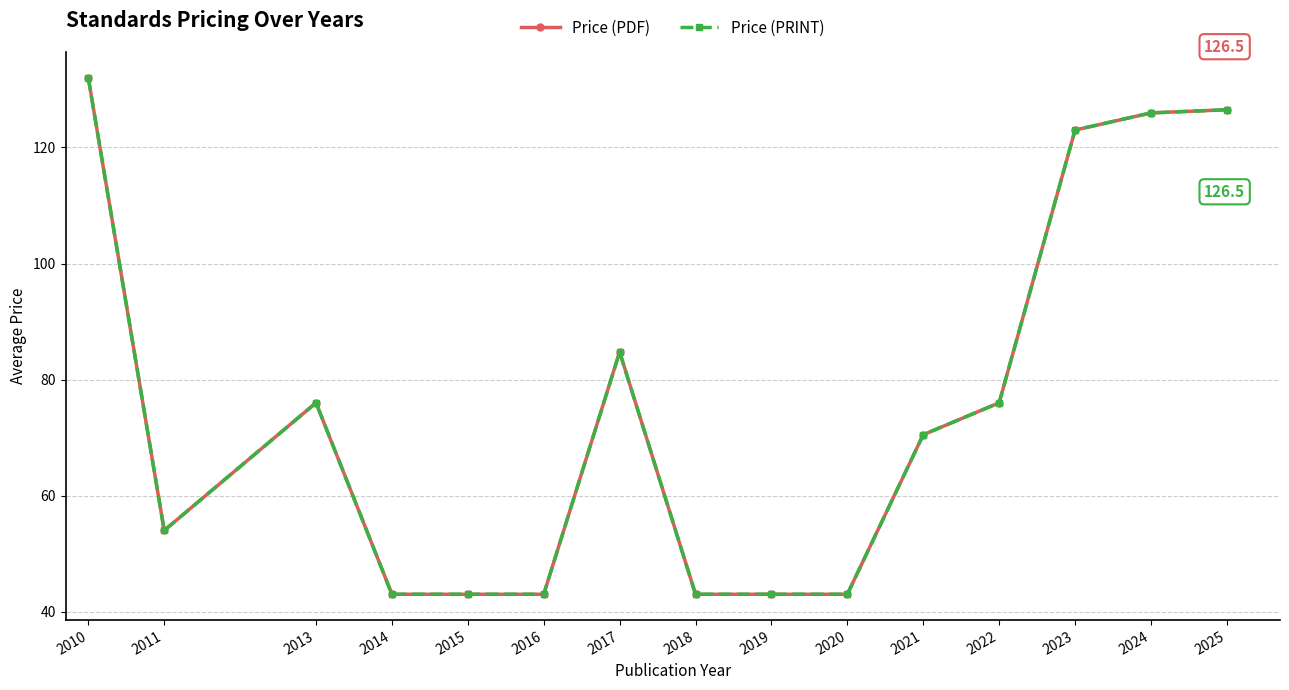

At how many categories does at least one series exceed 121?

4